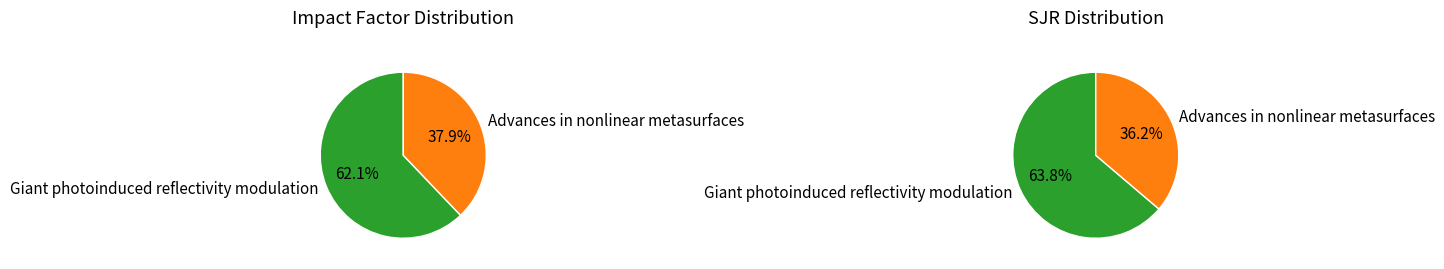

Rank the series by their maximum value, from lowest to highest.

SJR, IF